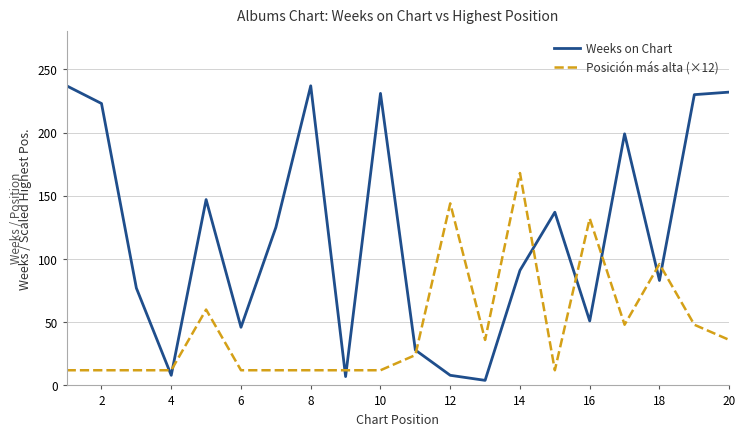

Rank the series by their average value, from highest to lowest.

Weeks on Chart, Posición más alta (×12)